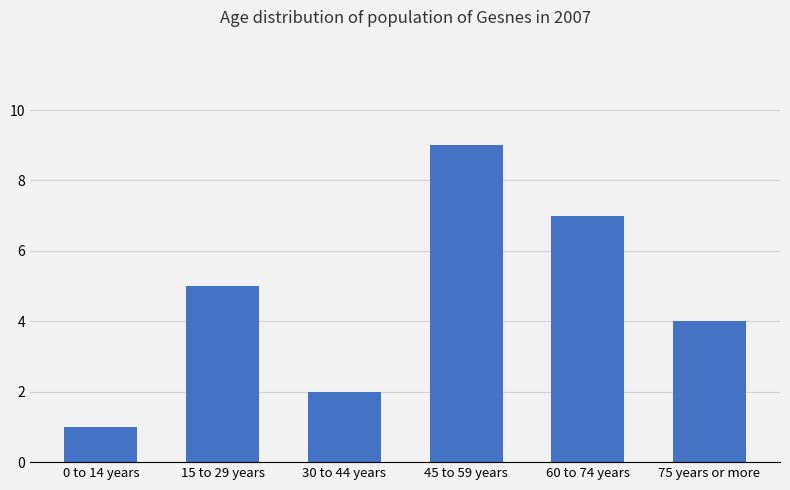

What is the sum of all values?

28